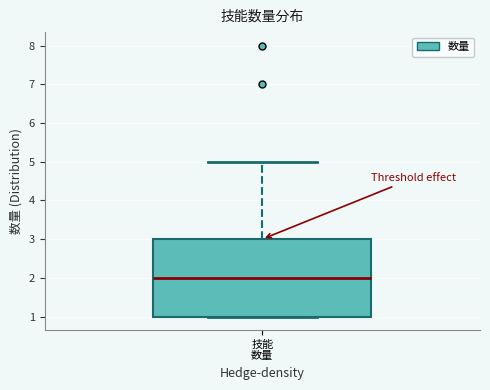

Transcribe this box plot: give where the median line is, the range the box spans, and where the two whiskers end, as read against the y-axis. The values are not printed on the chart, so give them approximately, as read against the axis.

median 2, box 1 to 3, whiskers 1 to 5